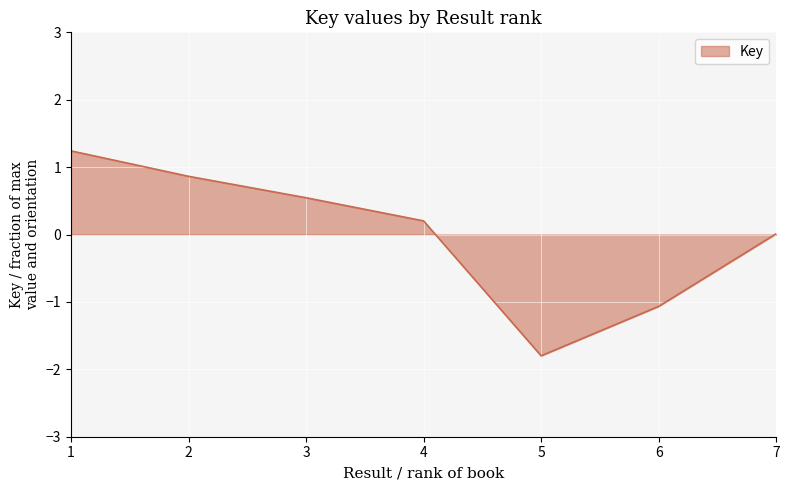

At which label does the data first exceed 0?

1